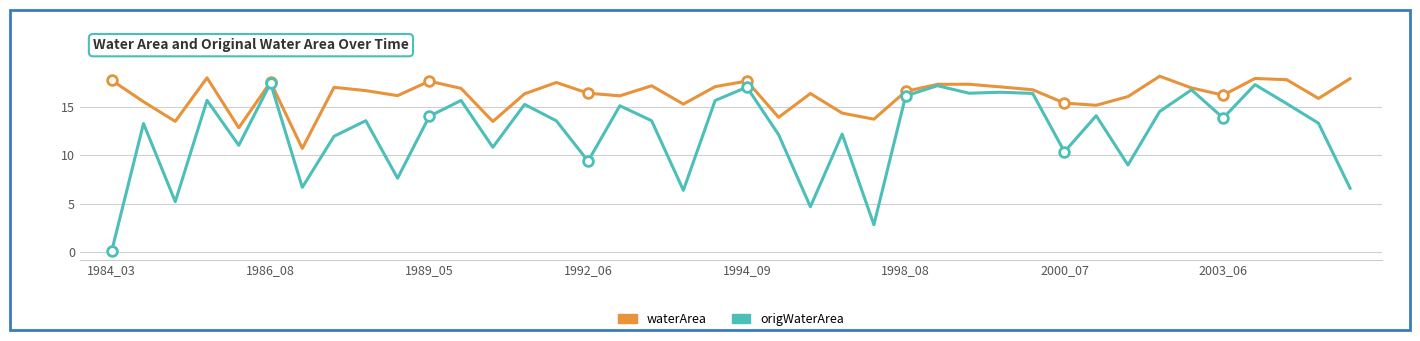

List the series in order of their overall mean, highest first.

waterArea, origWaterArea